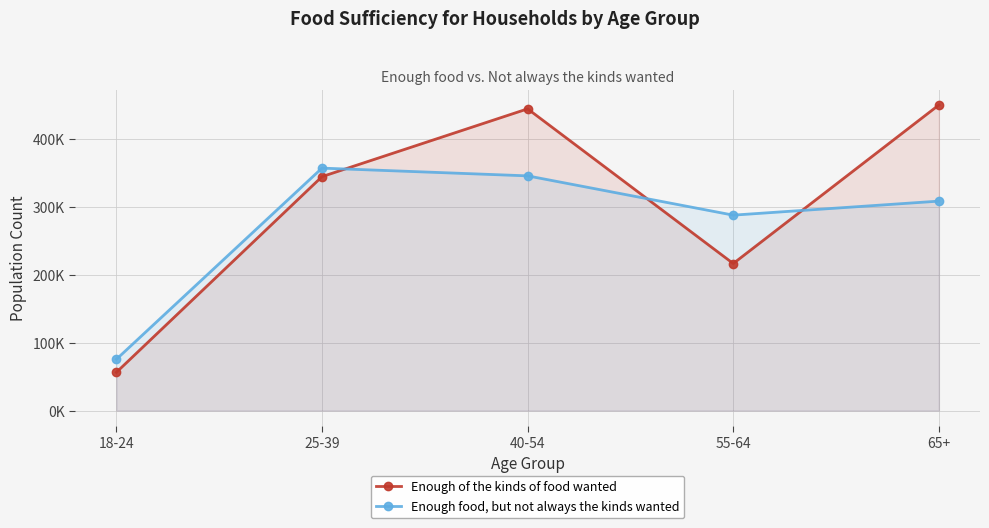

Reading right to left, transcribe all the data shown in this chart.

Enough of the kinds of food wanted: 450676	216817	444978	344995	56302
Enough food, but not always the kinds wanted: 308883	288191	346128	357556	75530